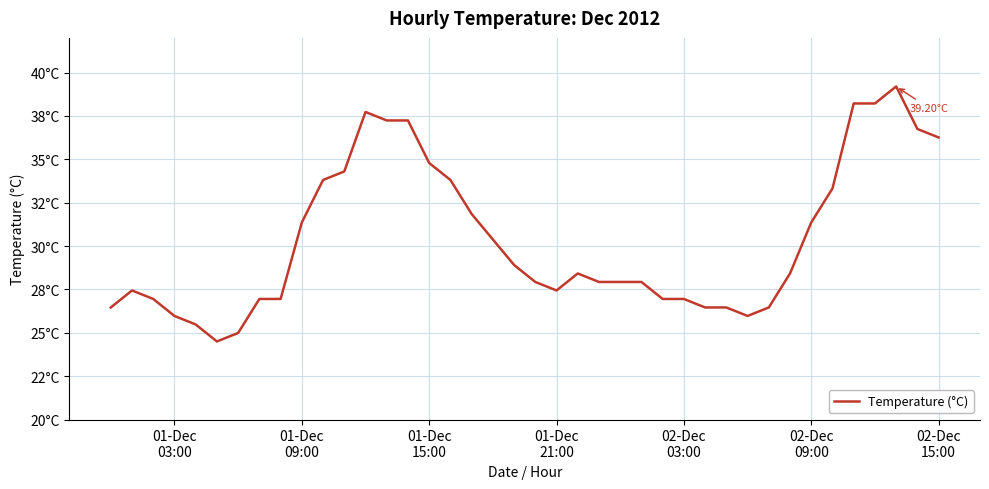

What is the value of the 32nd point from the left?

26.5